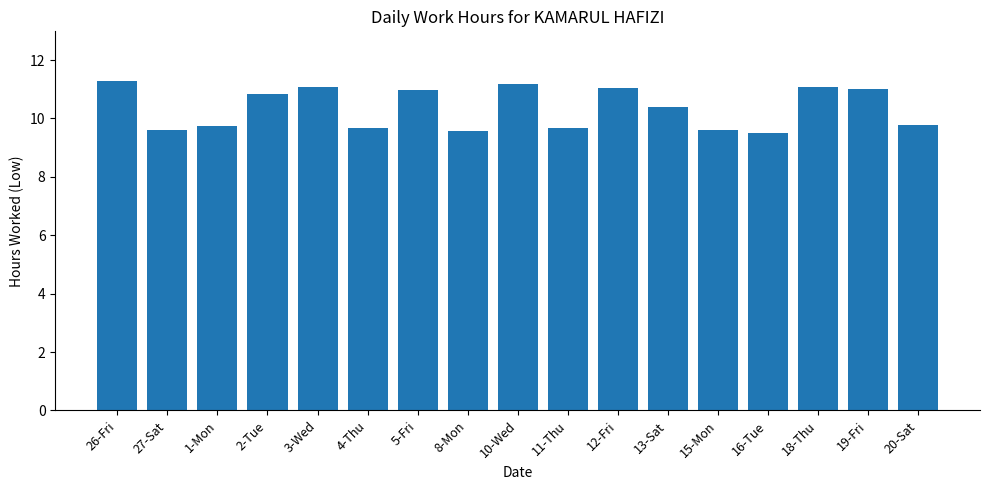

What is the greatest value displayed?

11.3